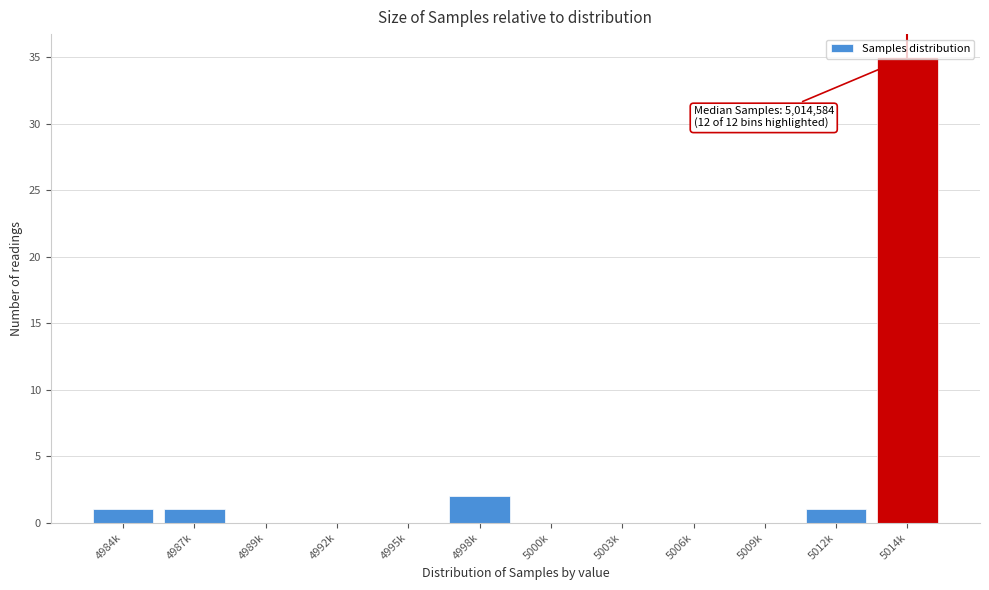

What is the maximum value shown in the chart?

35